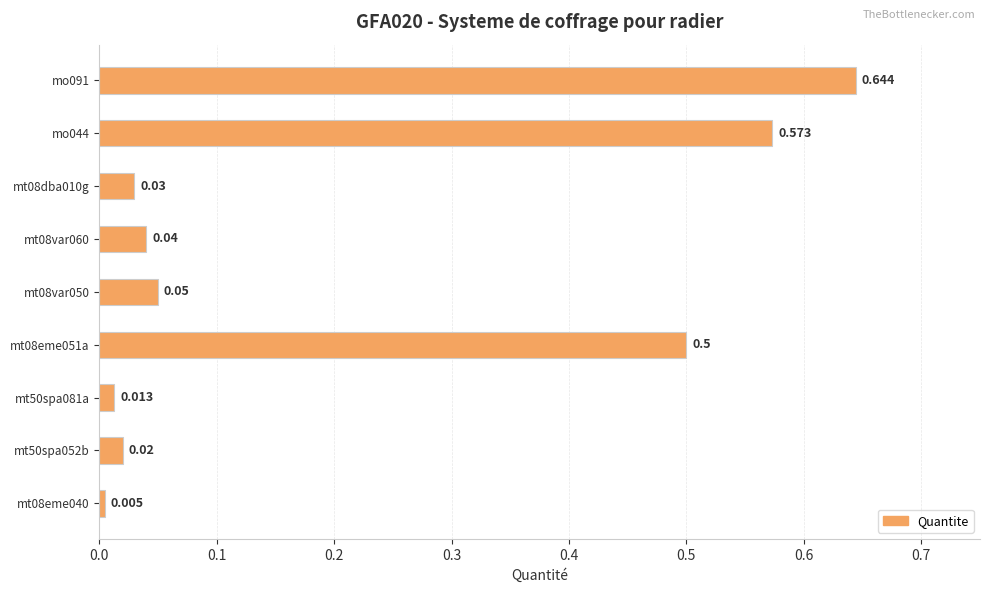

What is the sum of all values?

1.9